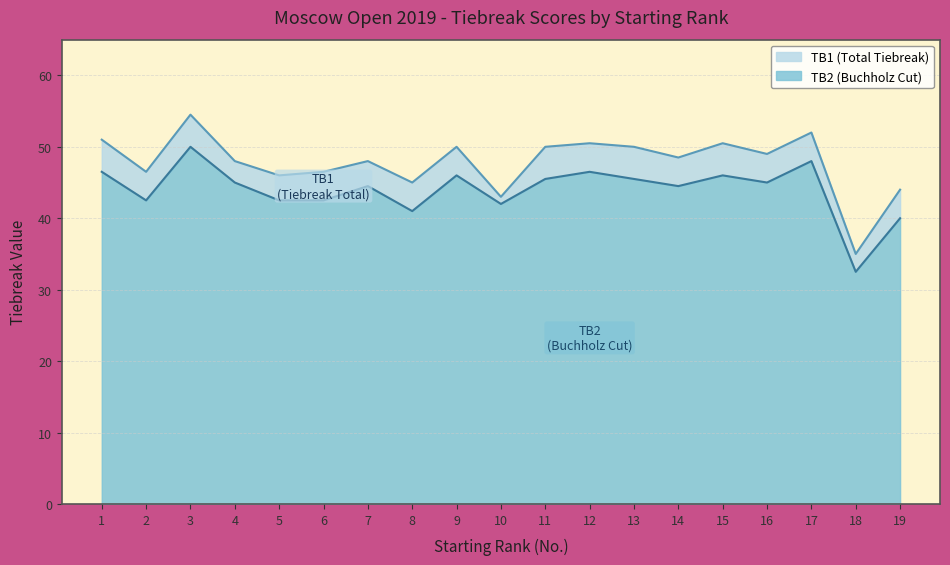

Which series has the largest total across all categories?

TB1